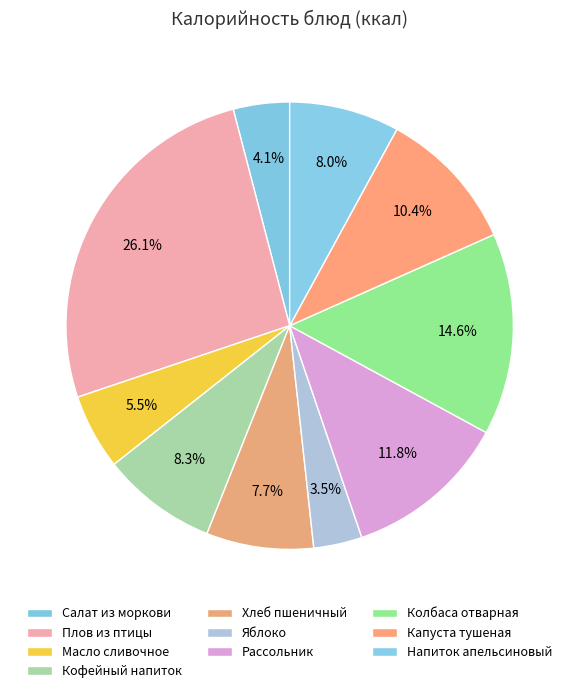

To the nearest percent, what is the average slice percentage?

10%